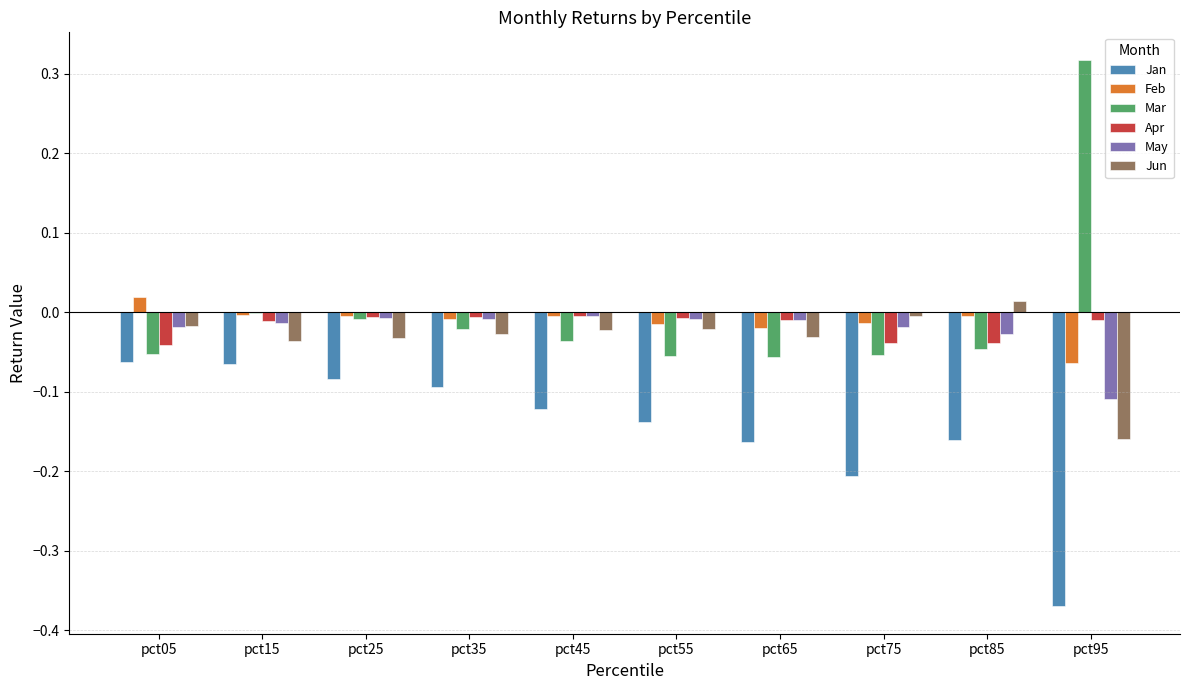

At which category does the chart reach its peak across all series?

pct95